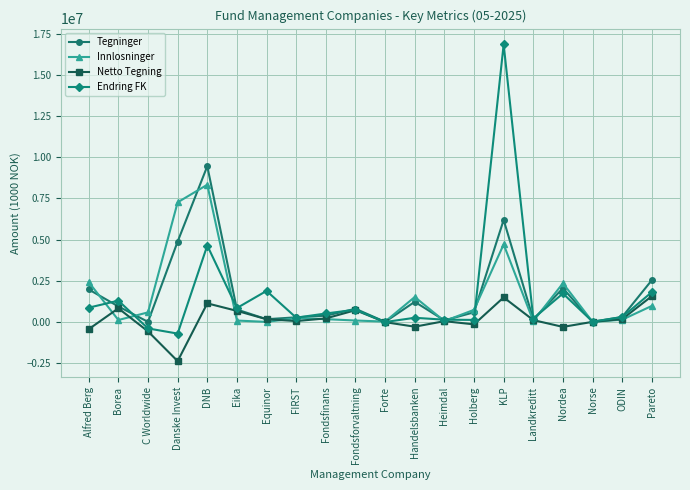

At which label does Tegninger reach its peak?

DNB